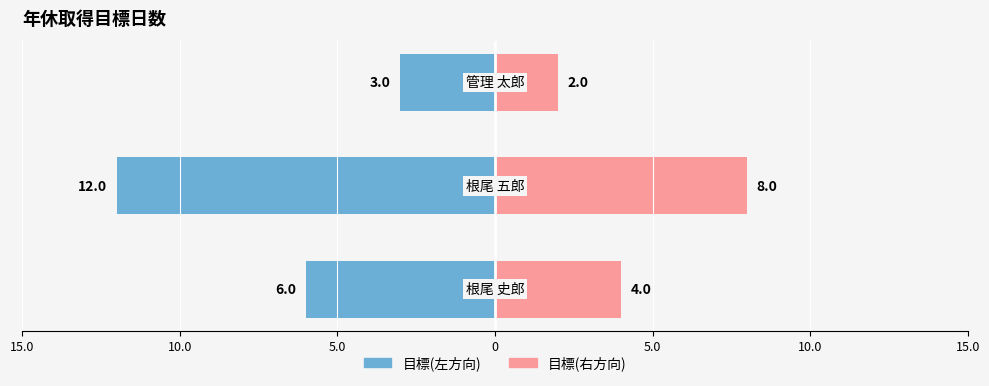

How many groups of bars are there?

3